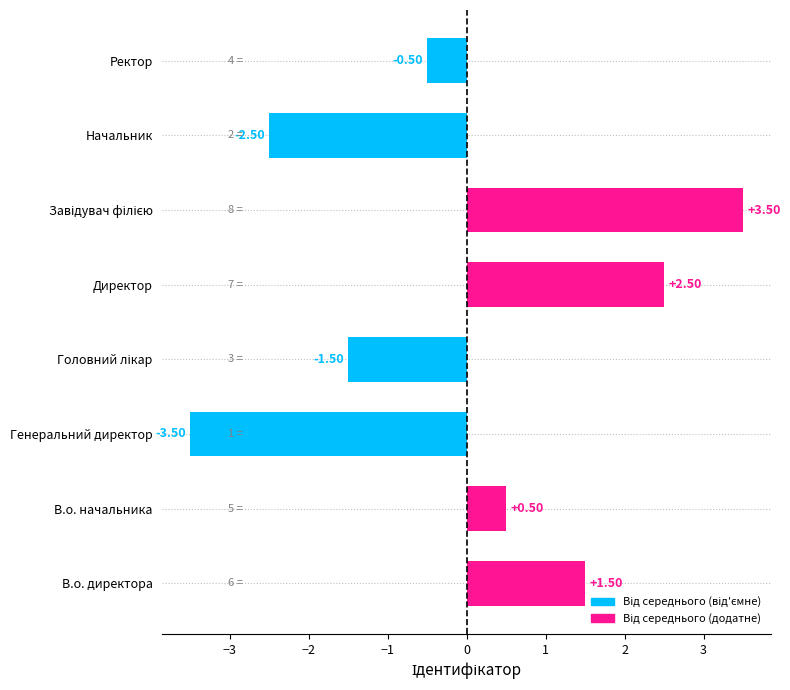

What is the difference between the second highest and second lowest values?

5.0